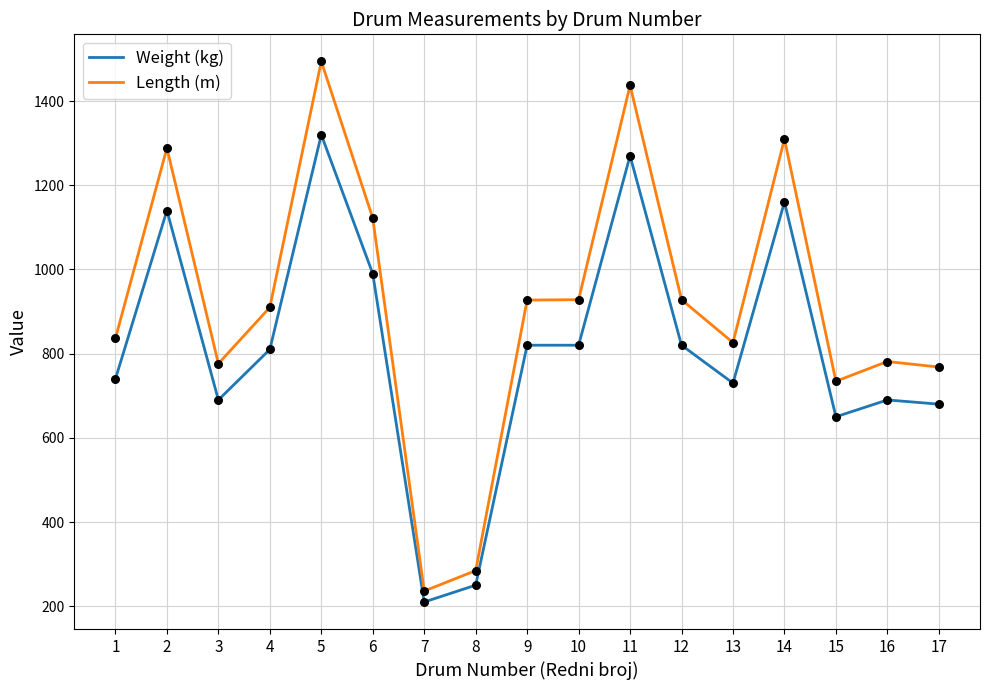

What is the total value across all series at 13?

1556.2